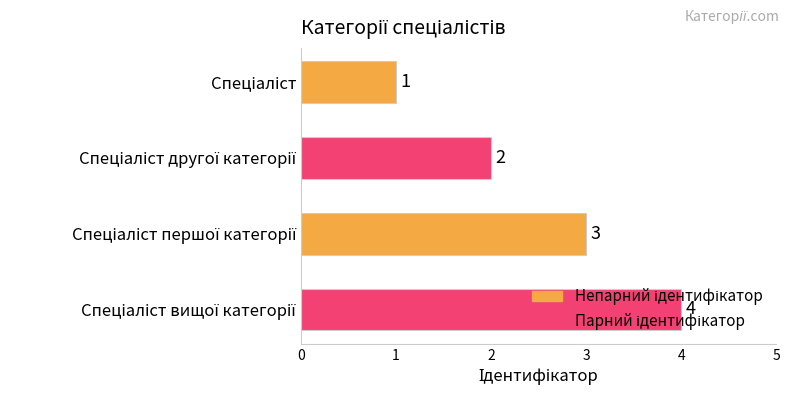

What is the difference between the maximum and minimum values?

3